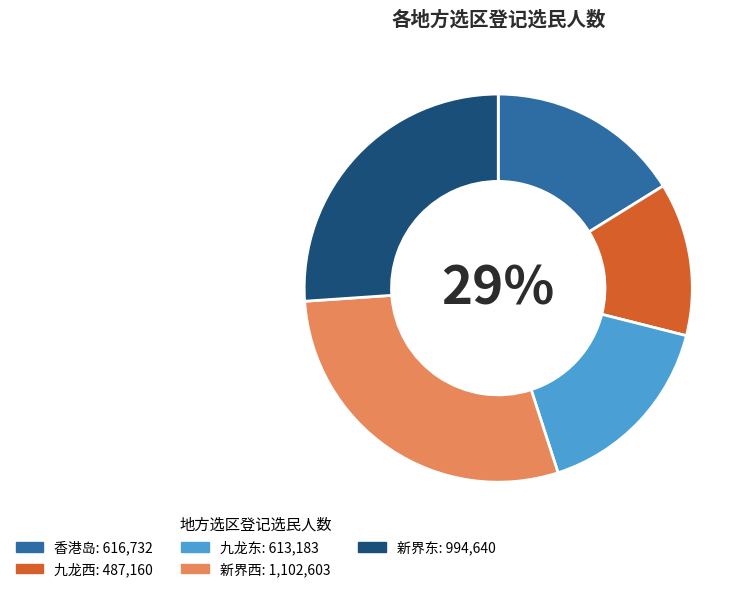

Rank the categories by value from lowest to highest.

九龙西, 九龙东, 香港岛, 新界东, 新界西